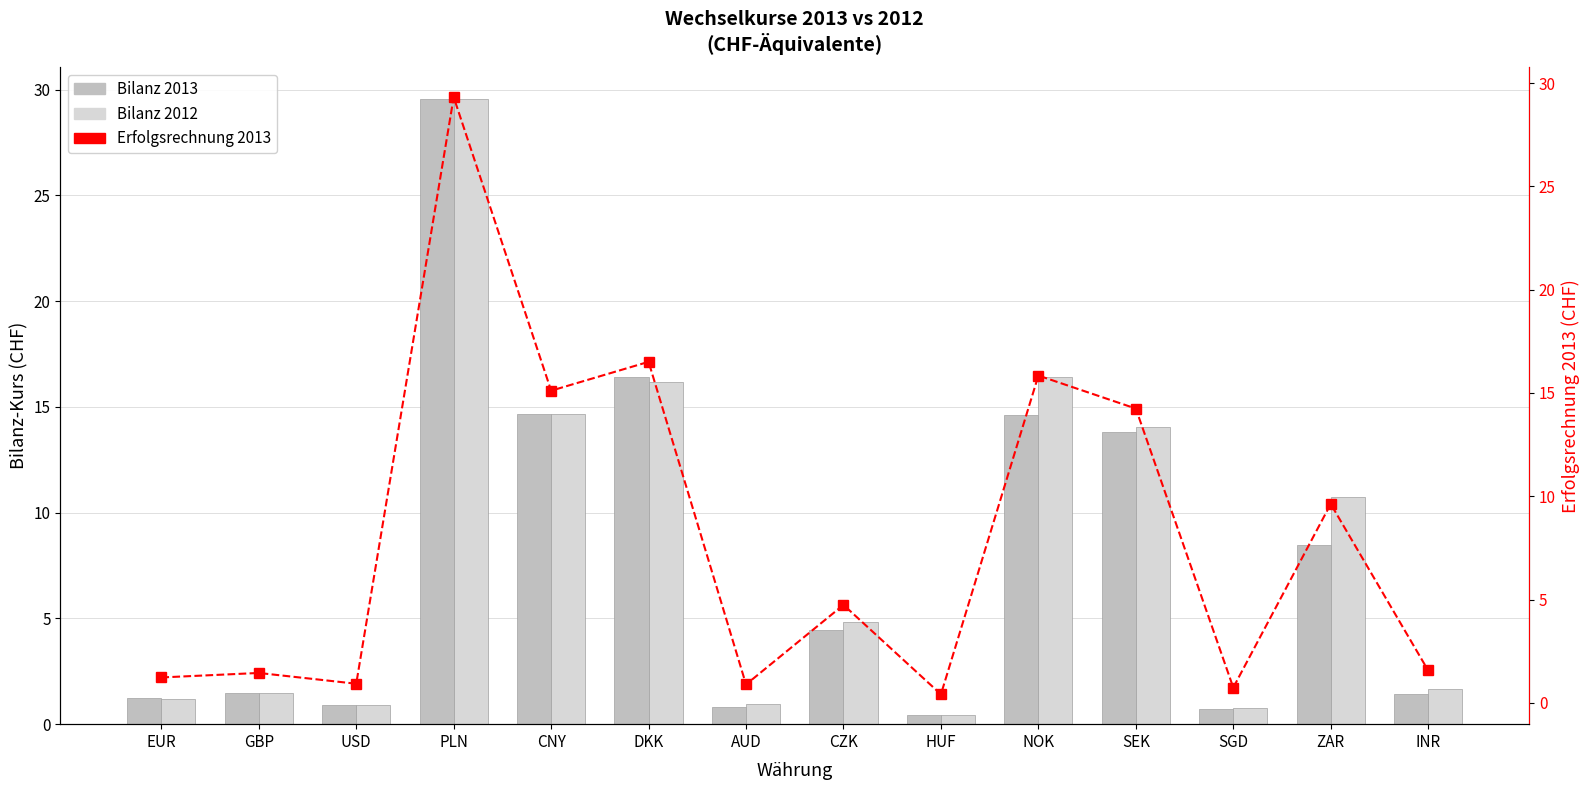

Where is Bilanz 2013 nearest to the value 14?

SEK